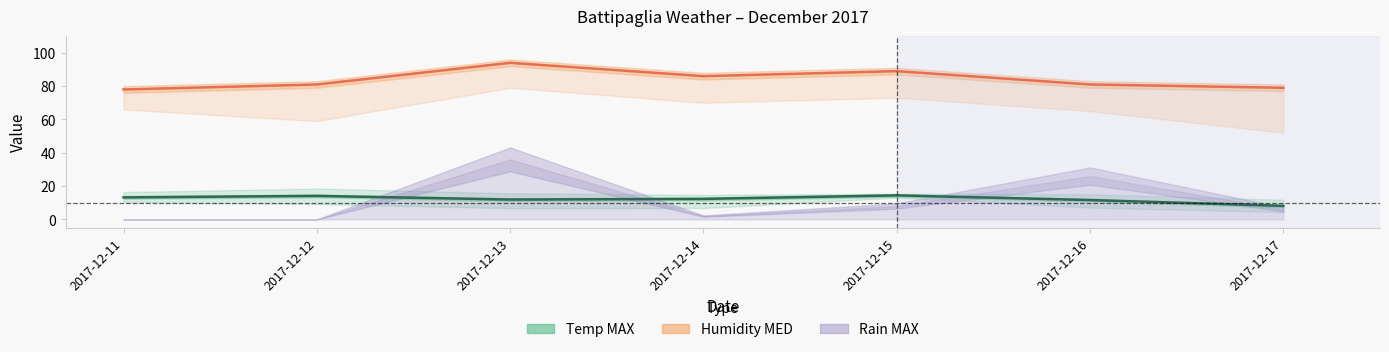

Does the chart have visible grid lines?

No